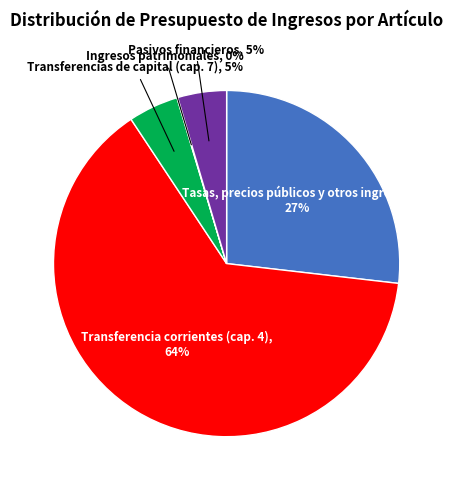

To the nearest percent, what is the average slice percentage?

20%